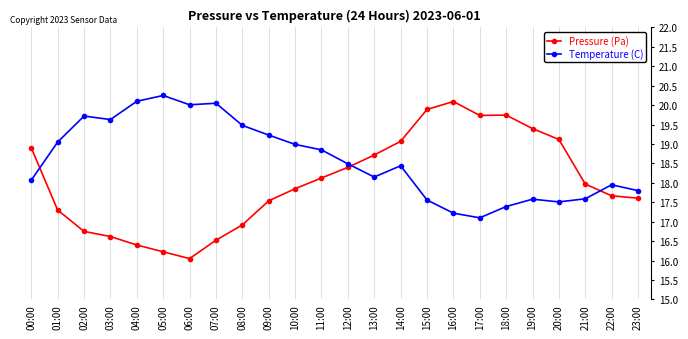

How many lines are shown in the chart?

2